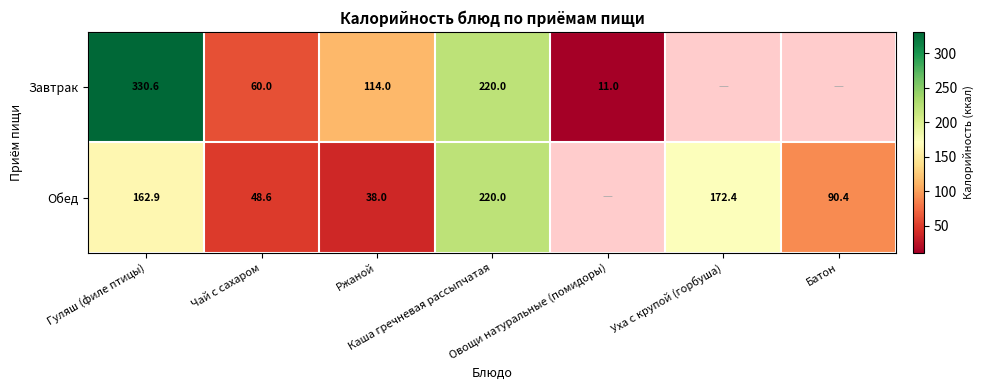

What is the difference between the Обед values at Батон and Ржаной?

52.4